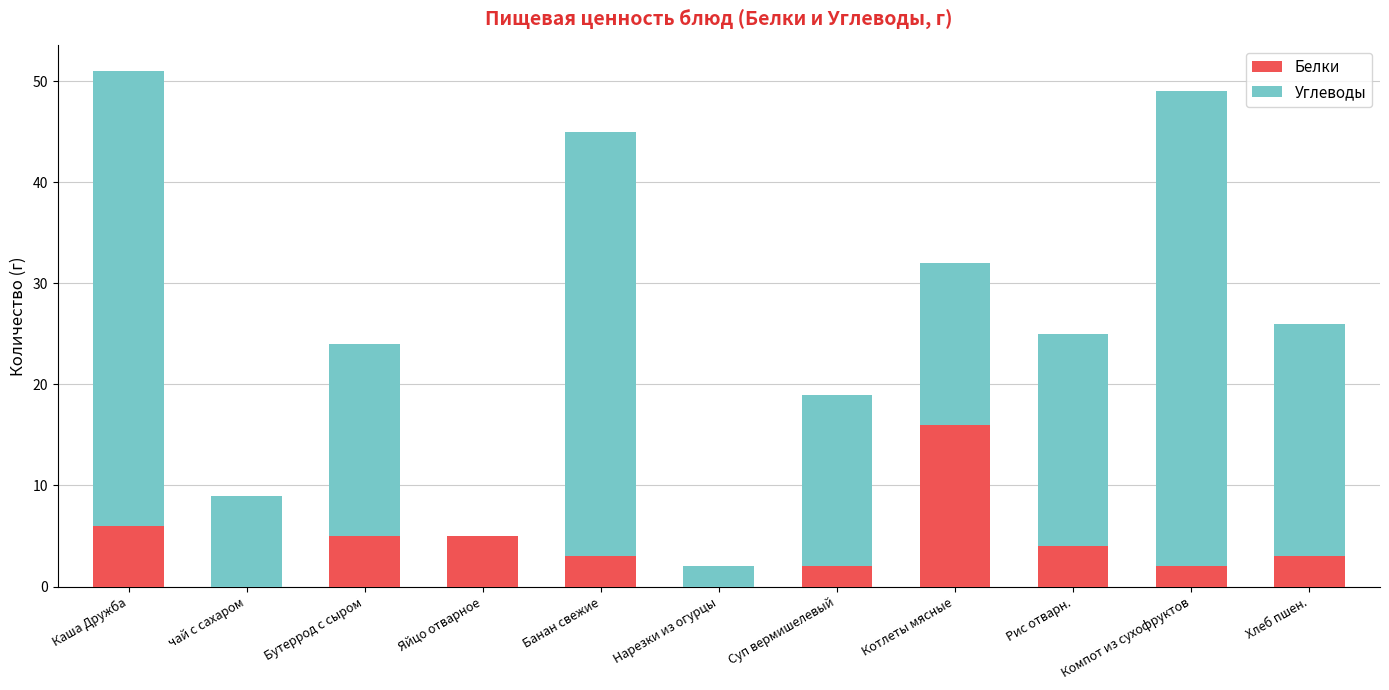

What is the total value across all series at Компот из сухофруктов?

49